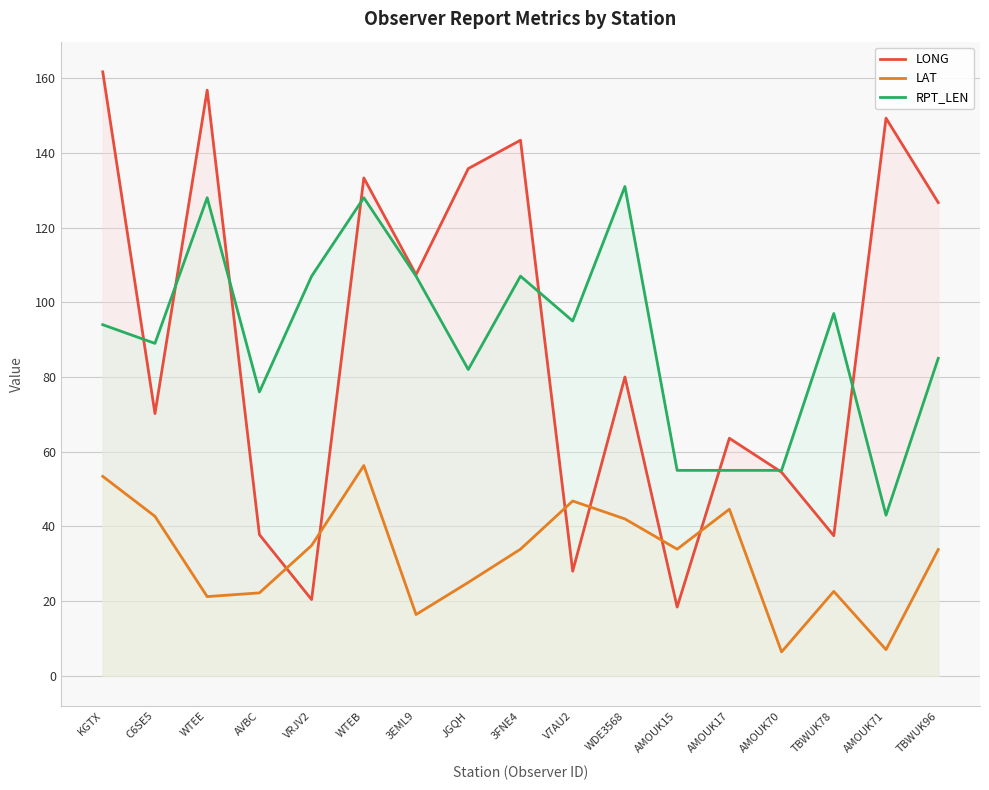

At which label is RPT_LEN closest to 87?

C6SE5